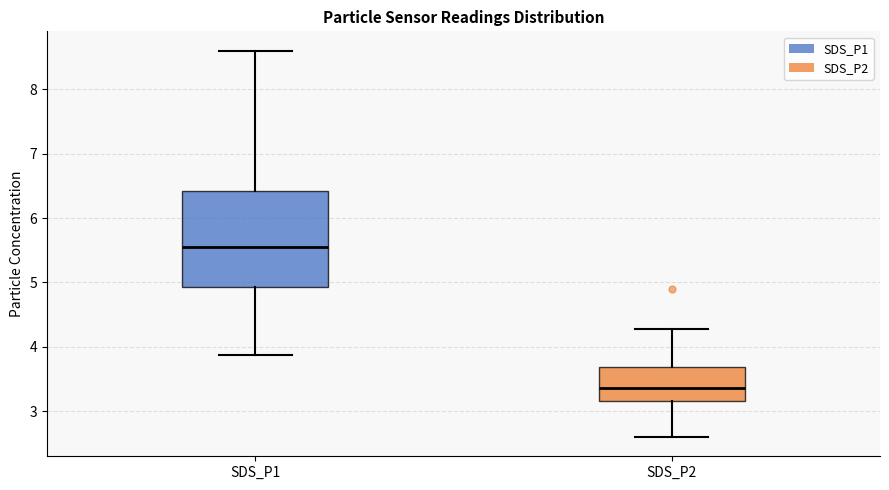

Reading left to right, read every box against the y-axis: the position of its median line, the range the box covers, and the ends of its whiskers. The values are not printed on the chart, so give them approximately, as read against the axis.

SDS_P1: median 5.6, box 4.9 to 6.4, whiskers 3.9 to 8.6
SDS_P2: median 3.4, box 3.2 to 3.7, whiskers 2.6 to 4.3